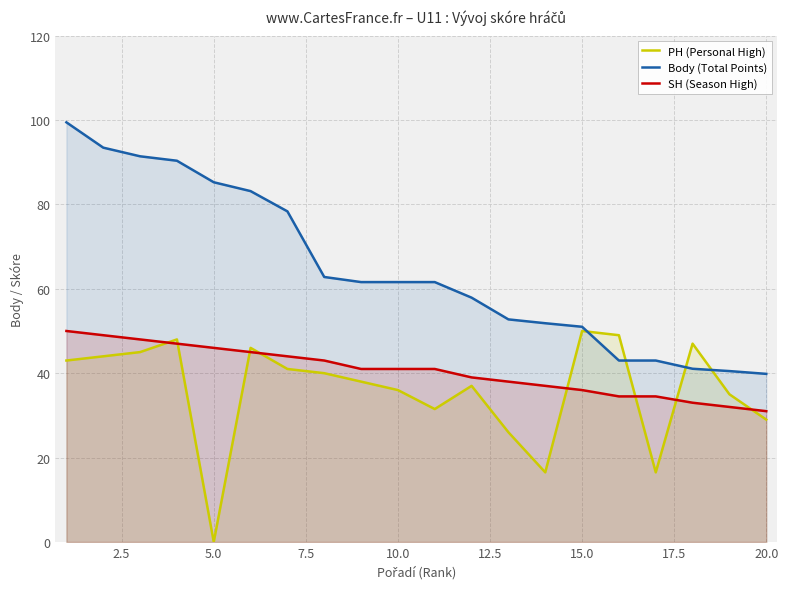

True or false: SH (Season High) and Body (Total Points) cross at least once.

False